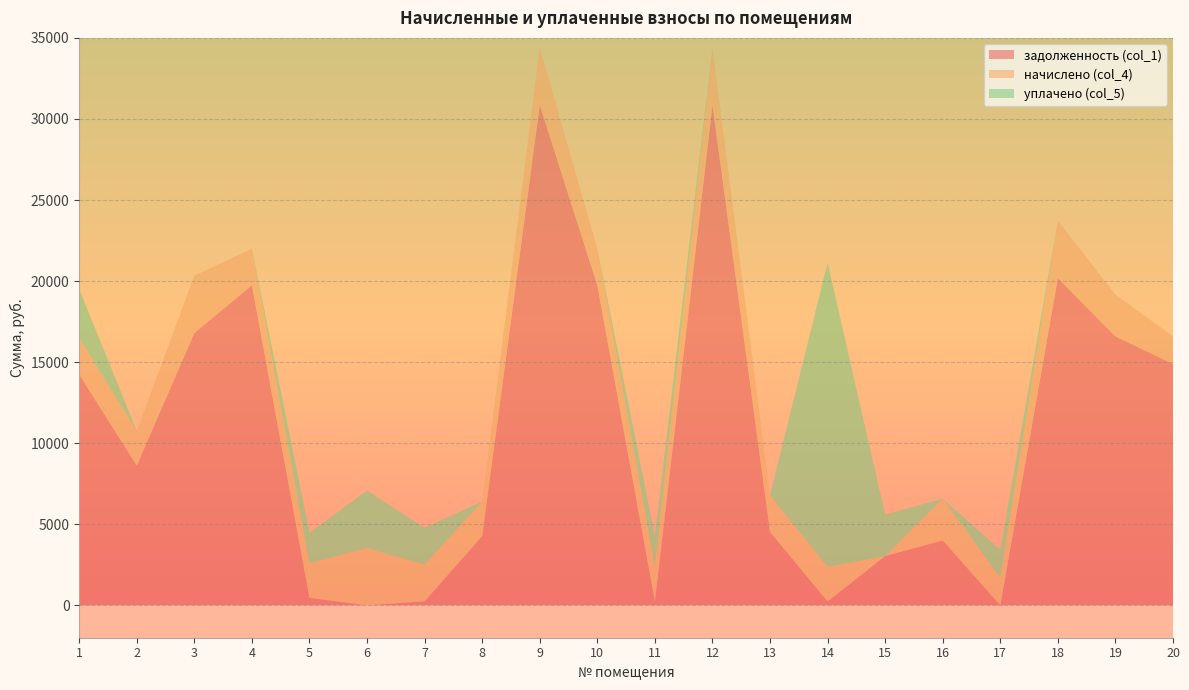

What is the highest value of the задолженность (col_1) series?

30847.9